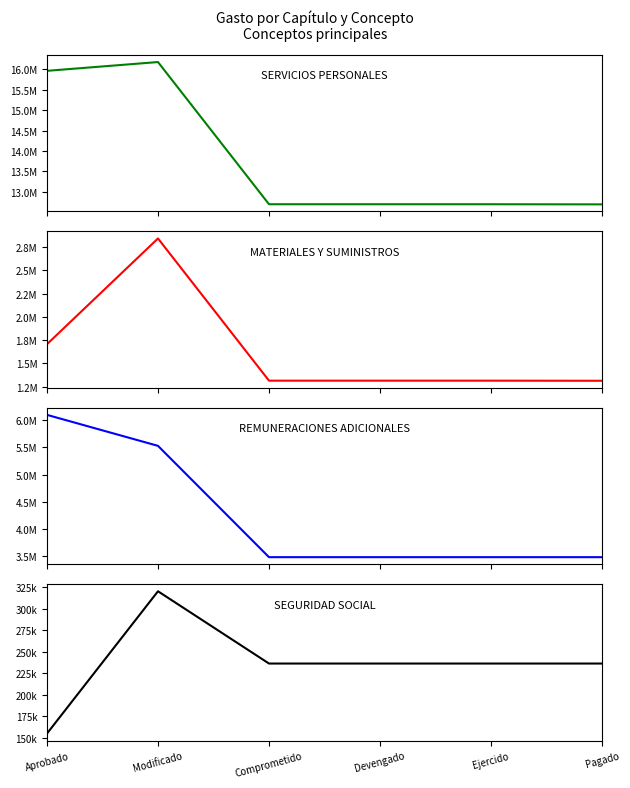

How many distinct data groups are displayed?

4